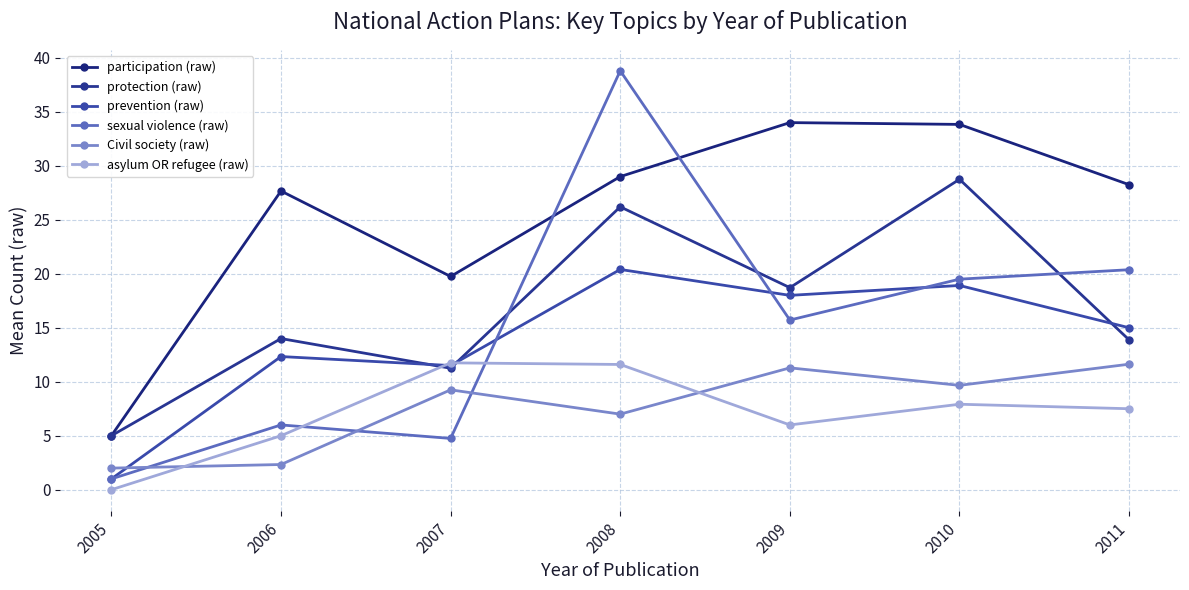

True or false: Civil society (raw) has more than 0 points higher than both neighbors.

True